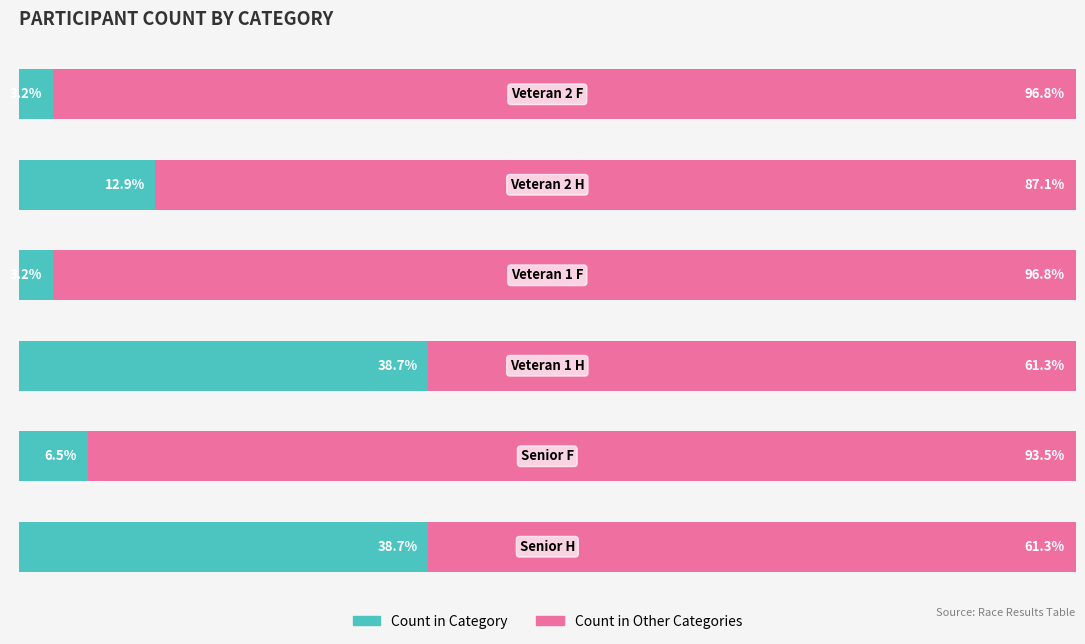

What is the value of the Count in Category bar at the 6th from the left?

3.2